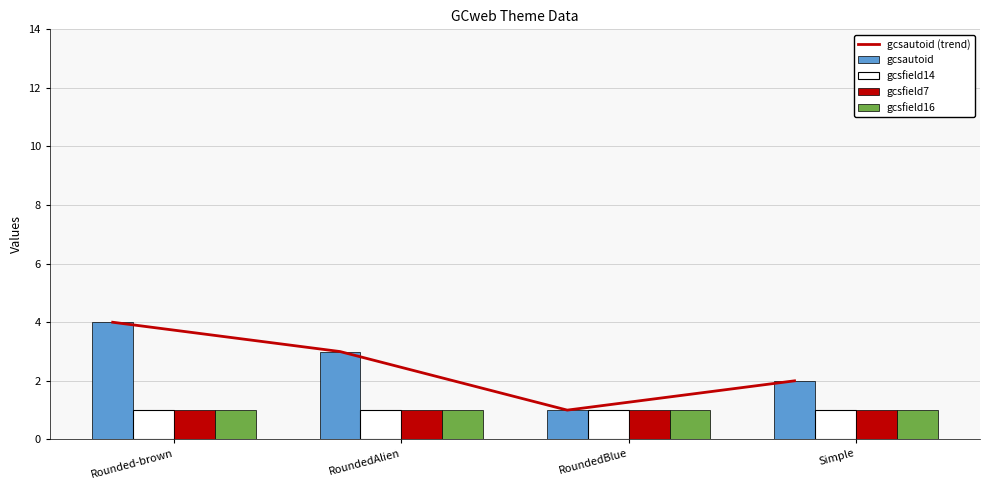

Between Rounded-brown and RoundedAlien, which is larger?

Rounded-brown